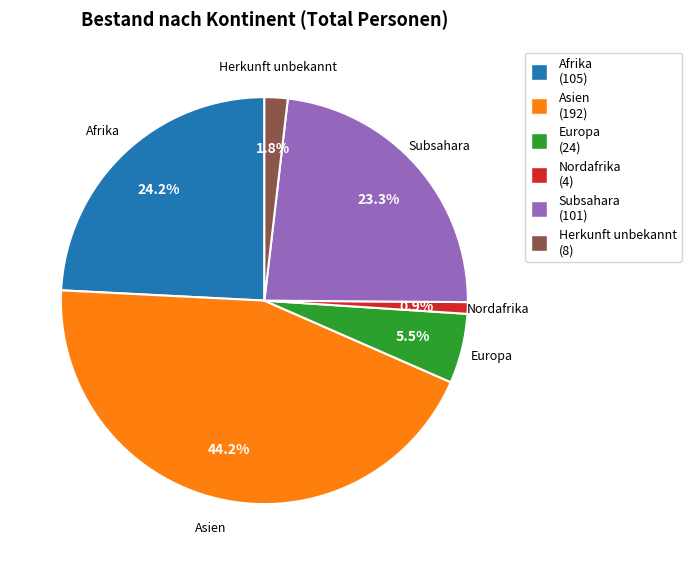

What is the total percentage of Subsahara and Nordafrika?

24.2%